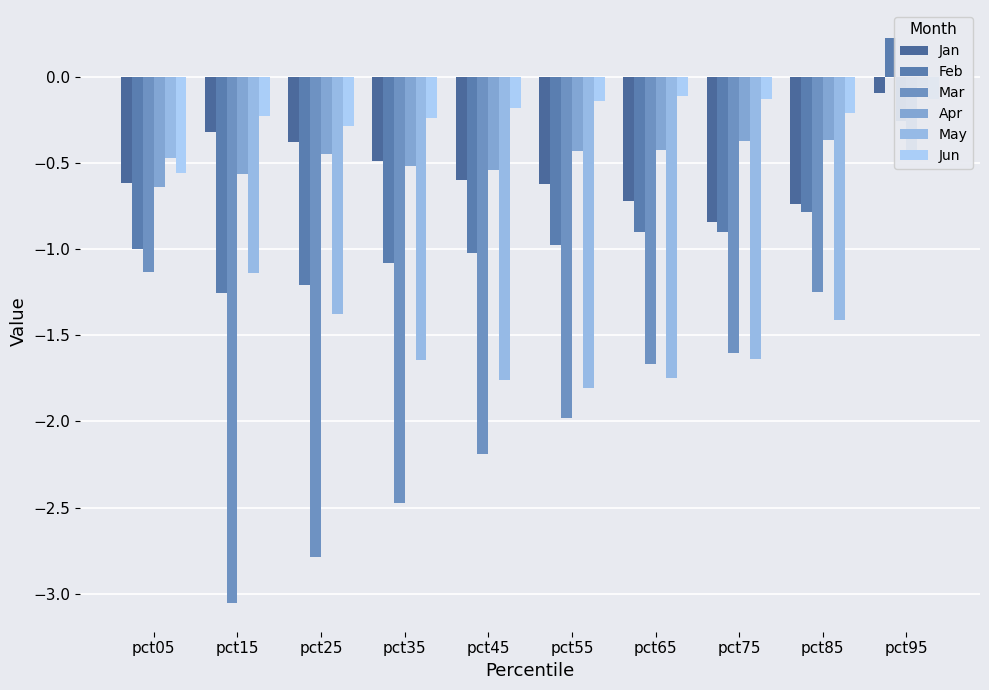

Which has a higher value, pct45 or pct25?

pct25